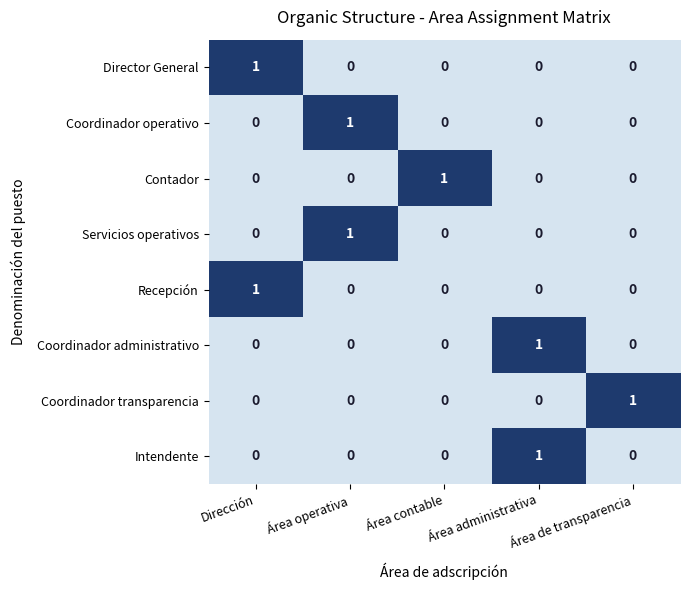

What is the greatest value displayed?

1